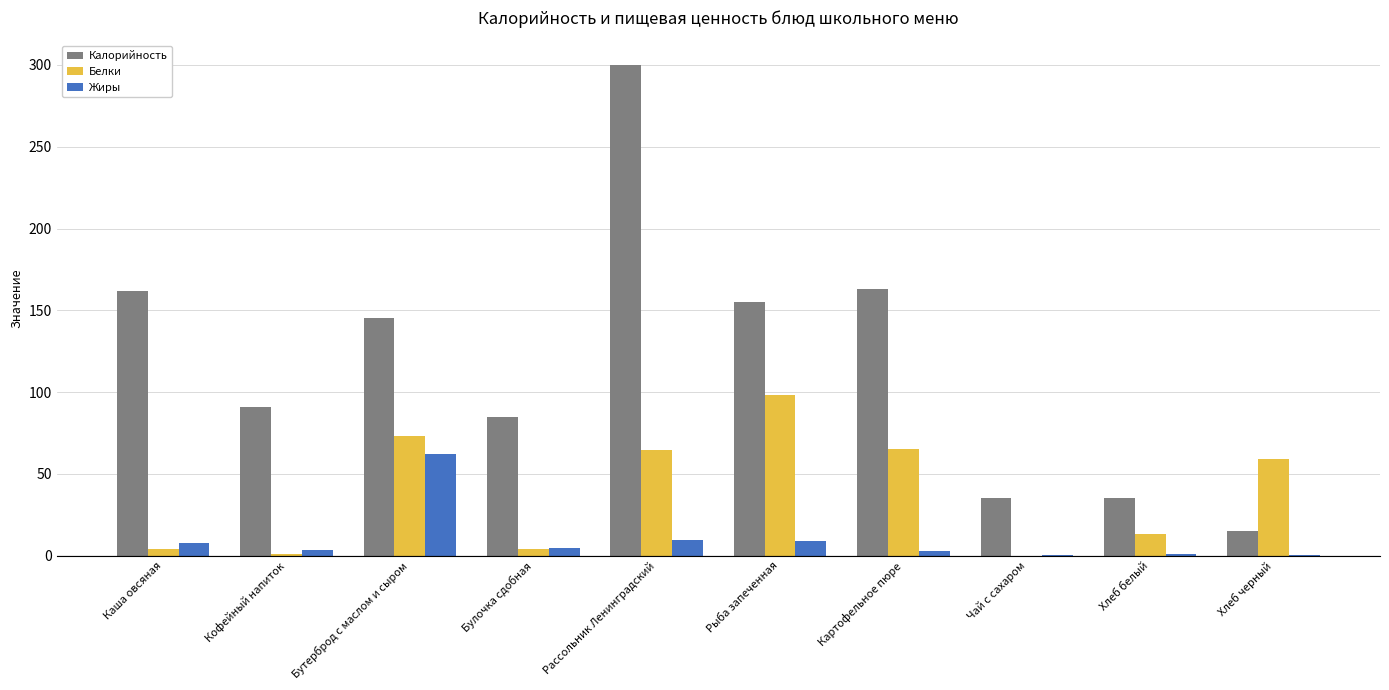

How many values in the Жиры series exceed 4?

5